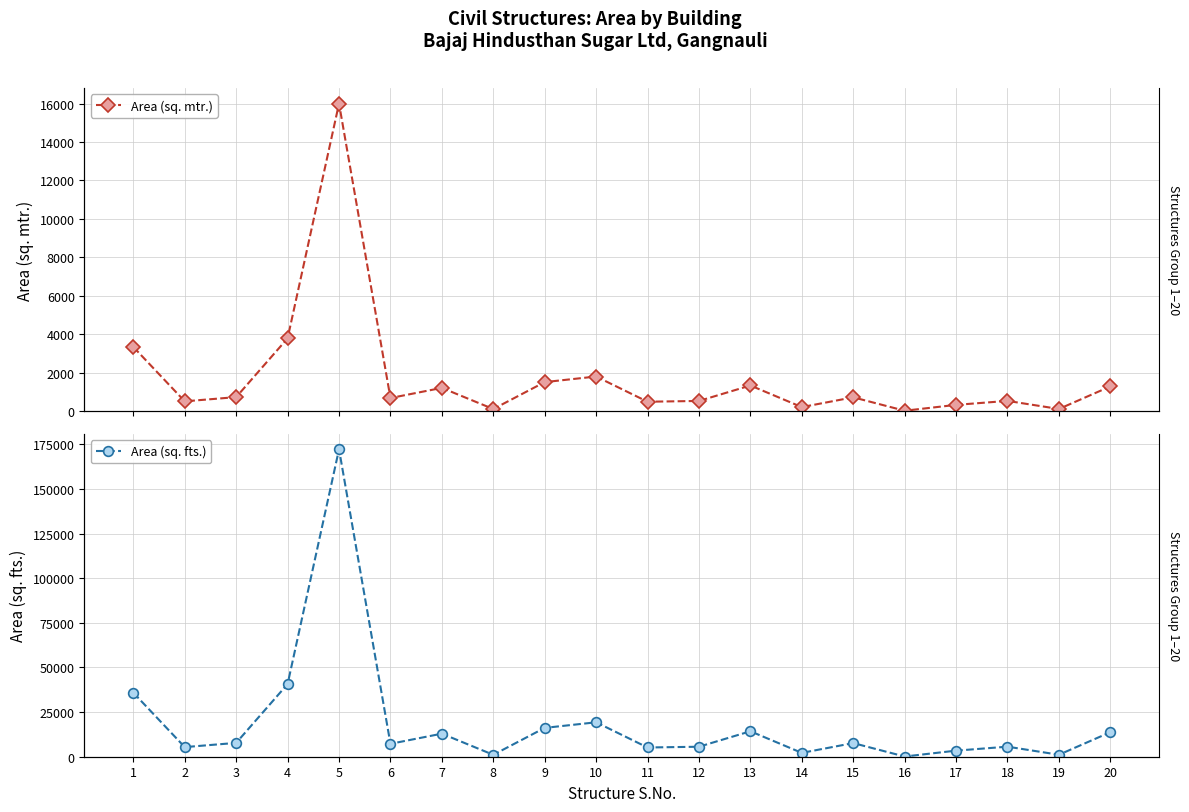

True or false: Area (sq. mtr.) and Area (sq. fts.) intersect in this chart.

False